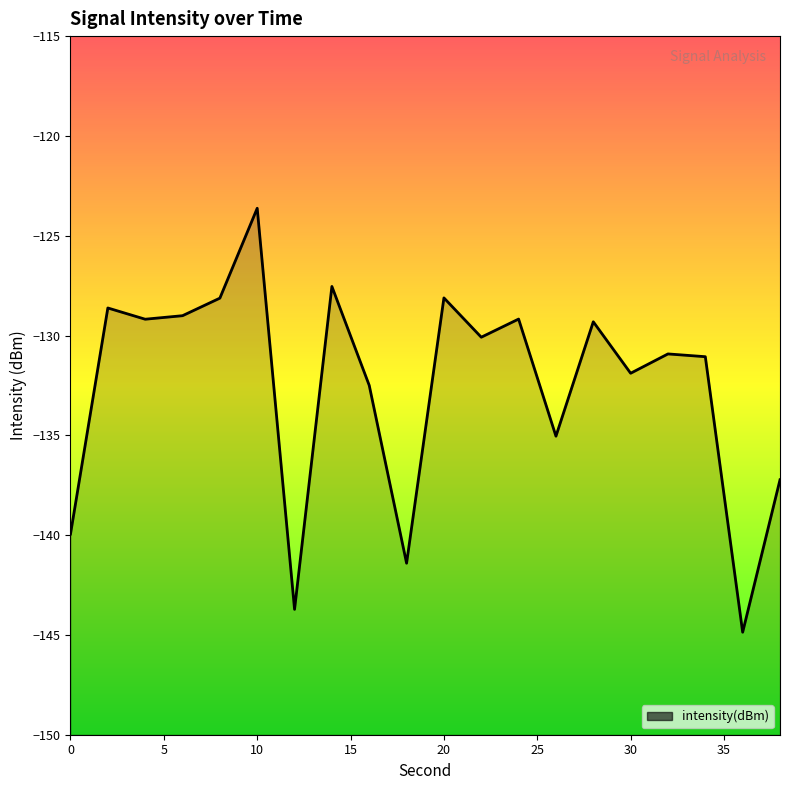

What is the value of the 8th point from the left?

-127.5